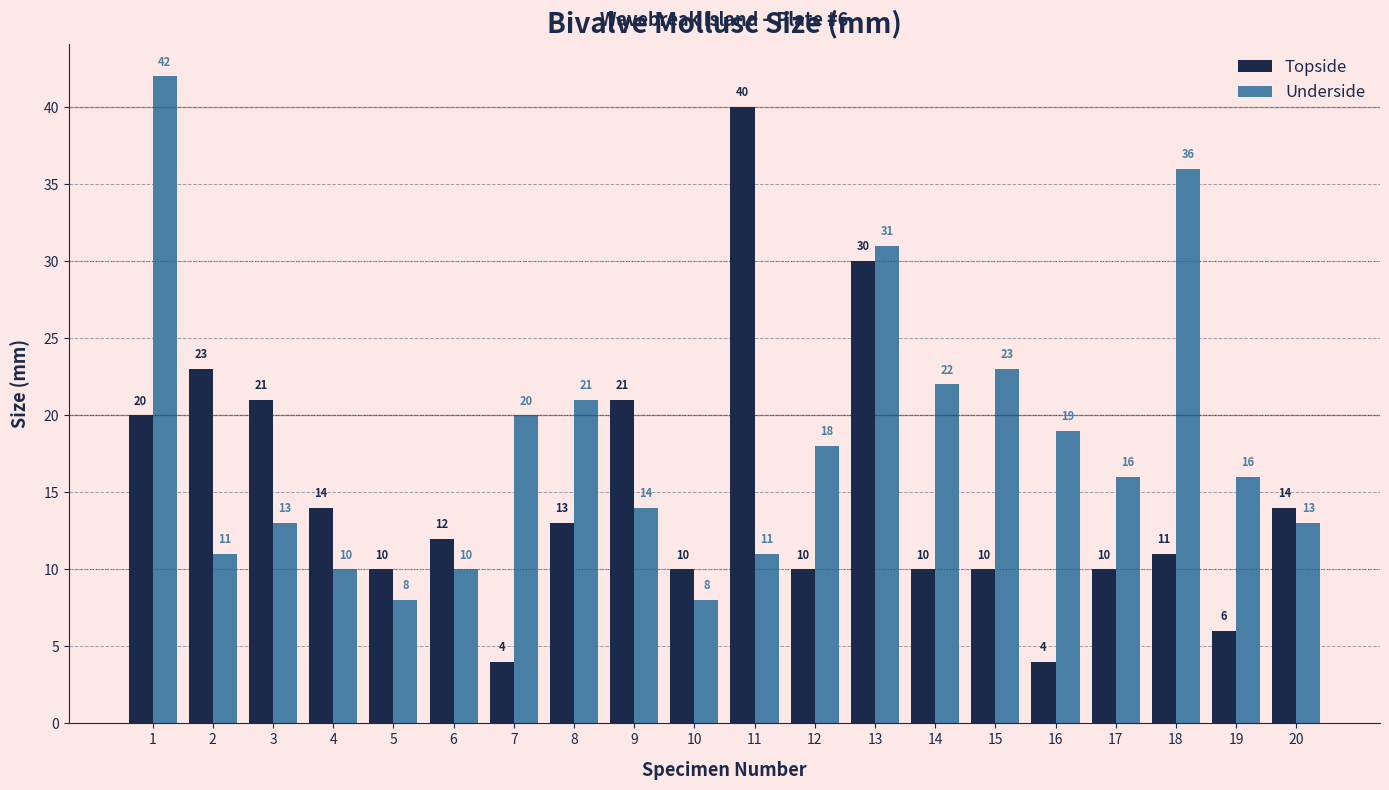

The Topside series shows 20 at 1. True or false?

True